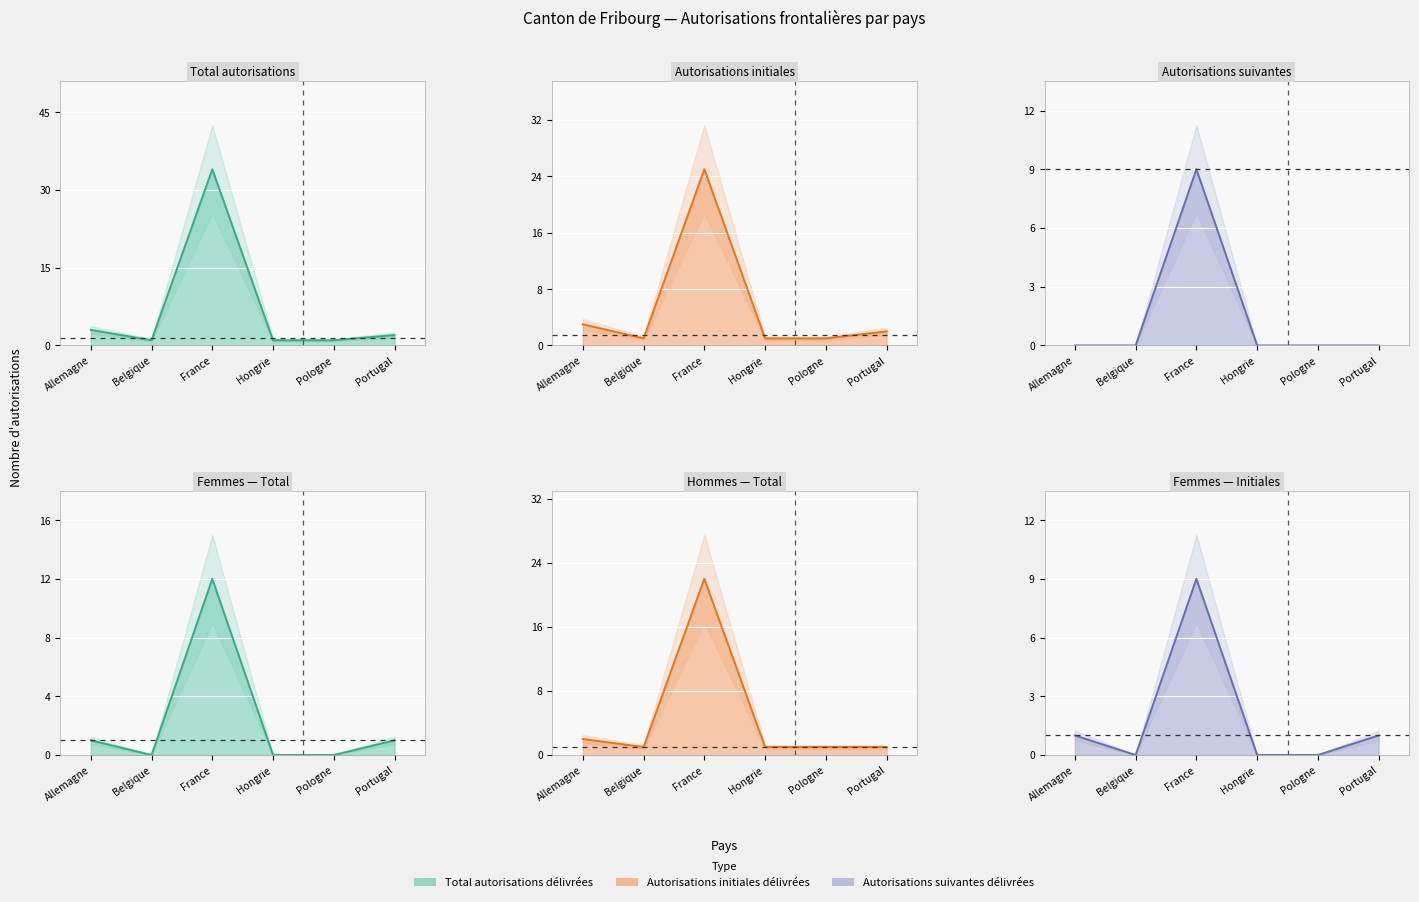

At how many categories does at least one series exceed 8?

1